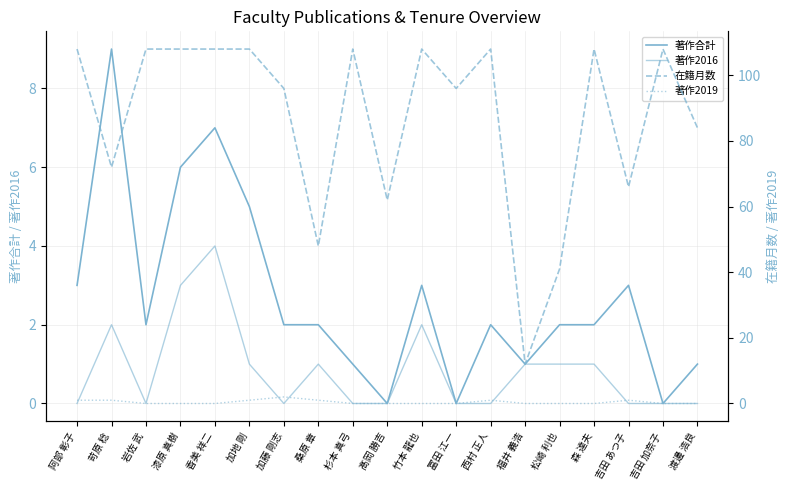

Which has a higher value, 吉田 あつ子 or 香美 祥二?

香美 祥二